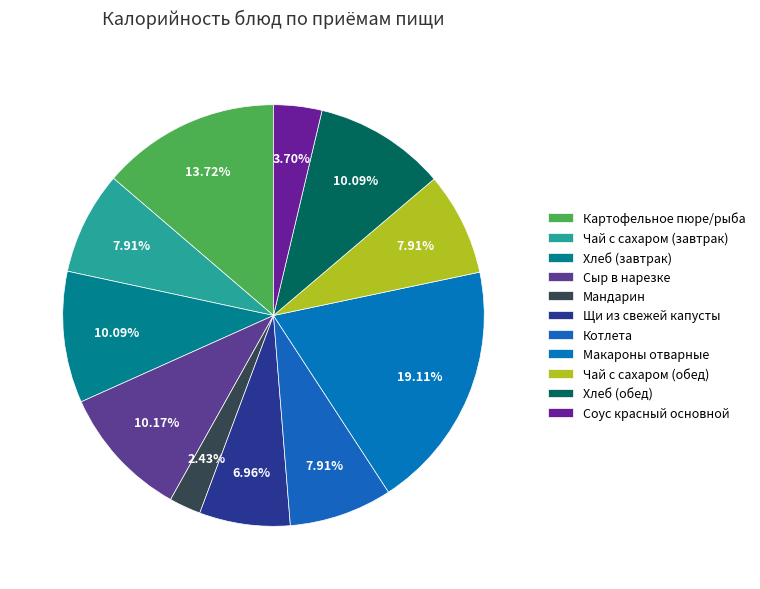

Is there any slice that represents more than half of the pie?

No